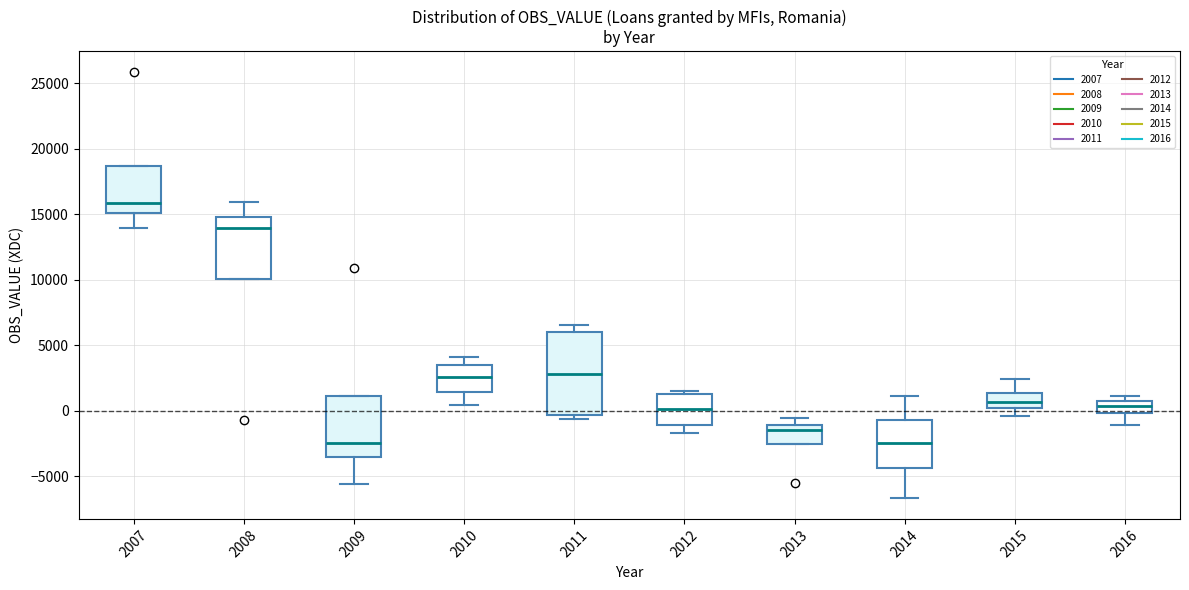

Reading left to right, transcribe this box plot: for each box, give where its median line is, the range the box spans, and where its two whiskers end, as read against the y-axis. The values are not printed on the chart, so give them approximately, as read against the axis.

2007: median 16000, box 15000 to 18500, whiskers 14000 to 18500
2008: median 14000, box 10000 to 15000, whiskers 10000 to 16000
2009: median -2500, box -3500 to 1000, whiskers -5500 to 1000
2010: median 2500, box 1500 to 3500, whiskers 500 to 4000
2011: median 3000, box -500 to 6000, whiskers -500 (just below the box's lower edge) to 6500
2012: median 0, box -1000 to 1500, whiskers -1500 to 1500 (just above the box's upper edge)
2013: median -1500, box -2500 to -1000, whiskers -2500 to -500
2014: median -2500, box -4500 to -500, whiskers -6500 to 1000
2015: median 500, box 0 to 1500, whiskers -500 to 2500
2016: median 500 (inside the box), box 0 to 500, whiskers -1000 to 1000